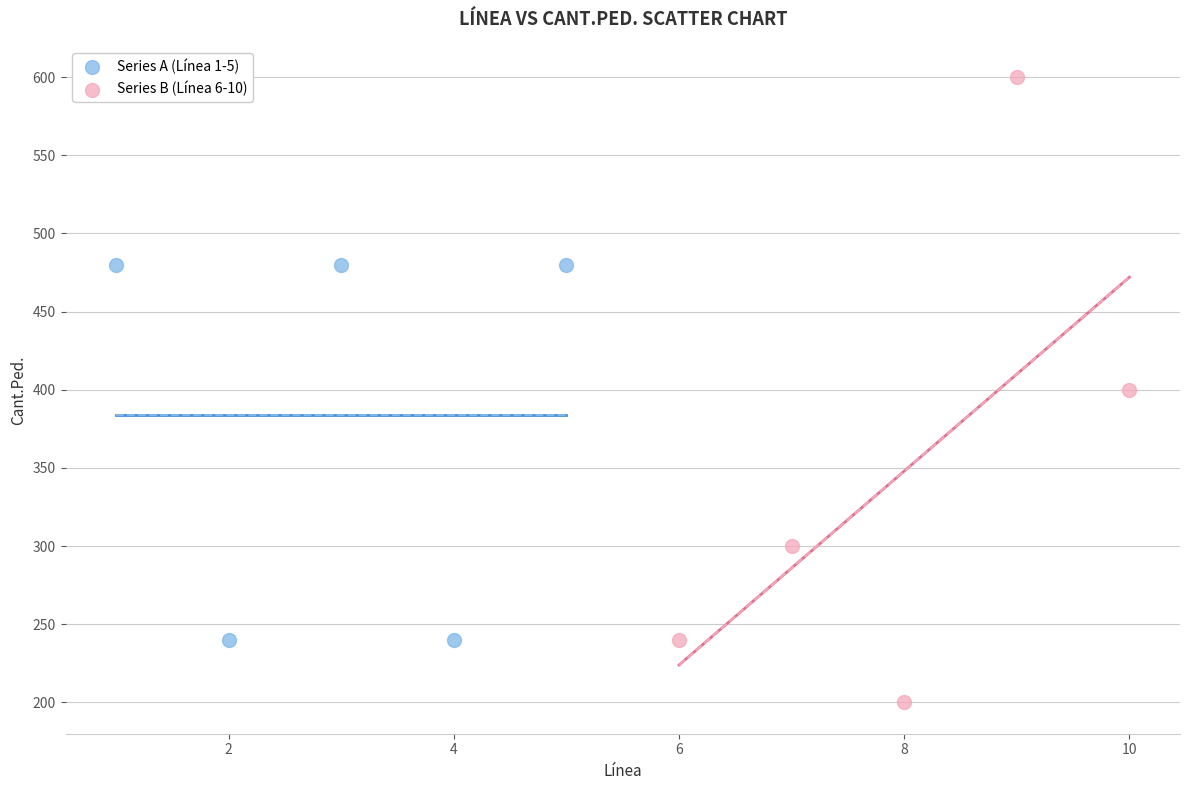

Which series contains the highest Y value?

Series B (Línea 6-10)